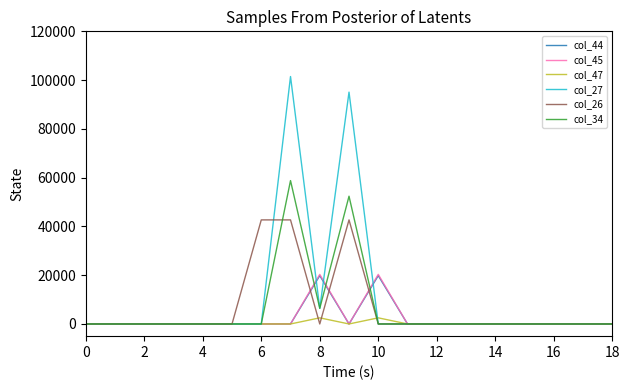

Which series has the widest spread of values?

col_27